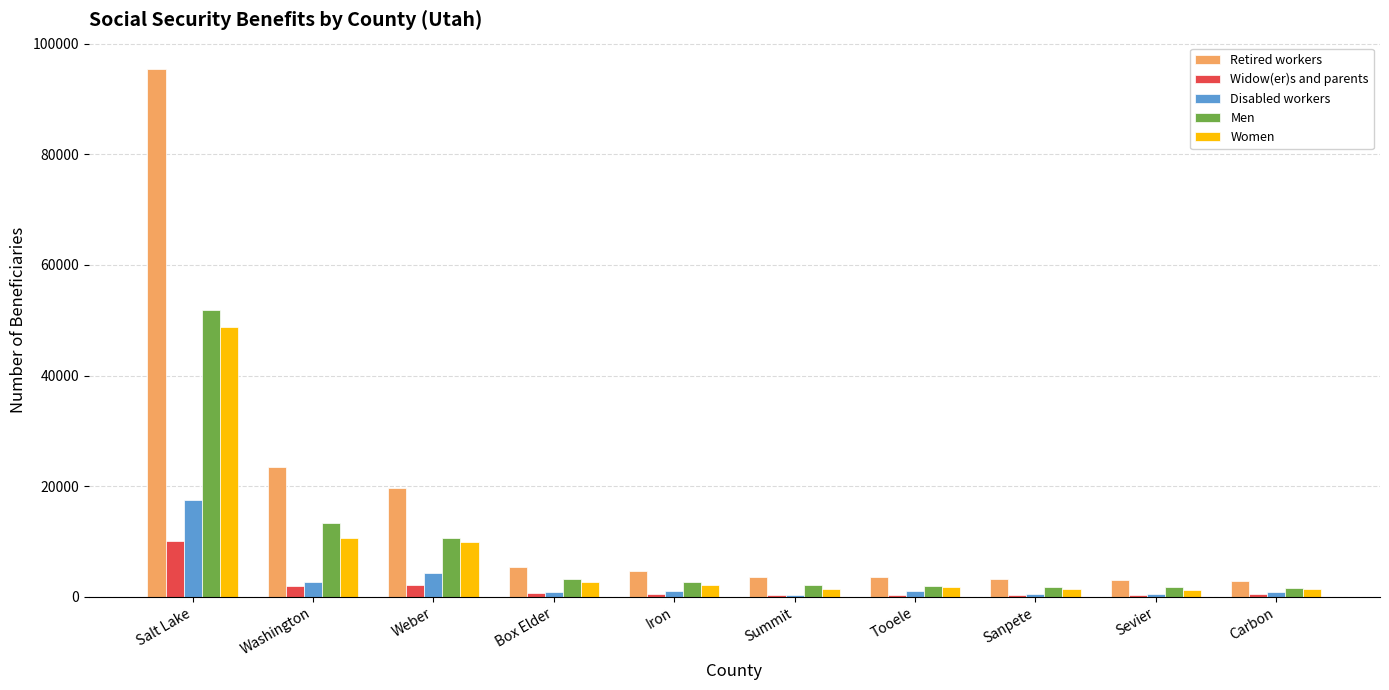

Is the value of Men at Box Elder greater than the value of Women at Iron?

Yes